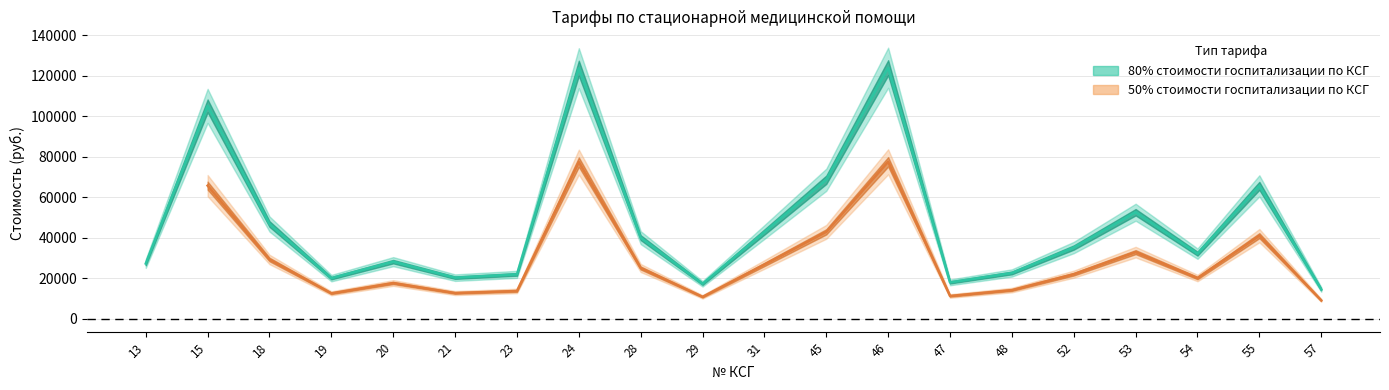

Approximately how many times larger is the value at 46 compared to 45?

1.8